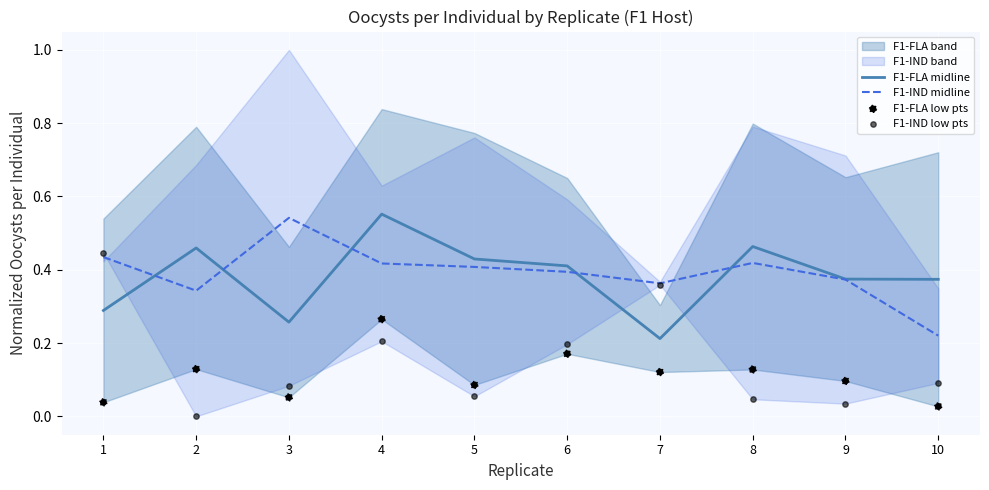

At how many categories does at least one series exceed 0?

10